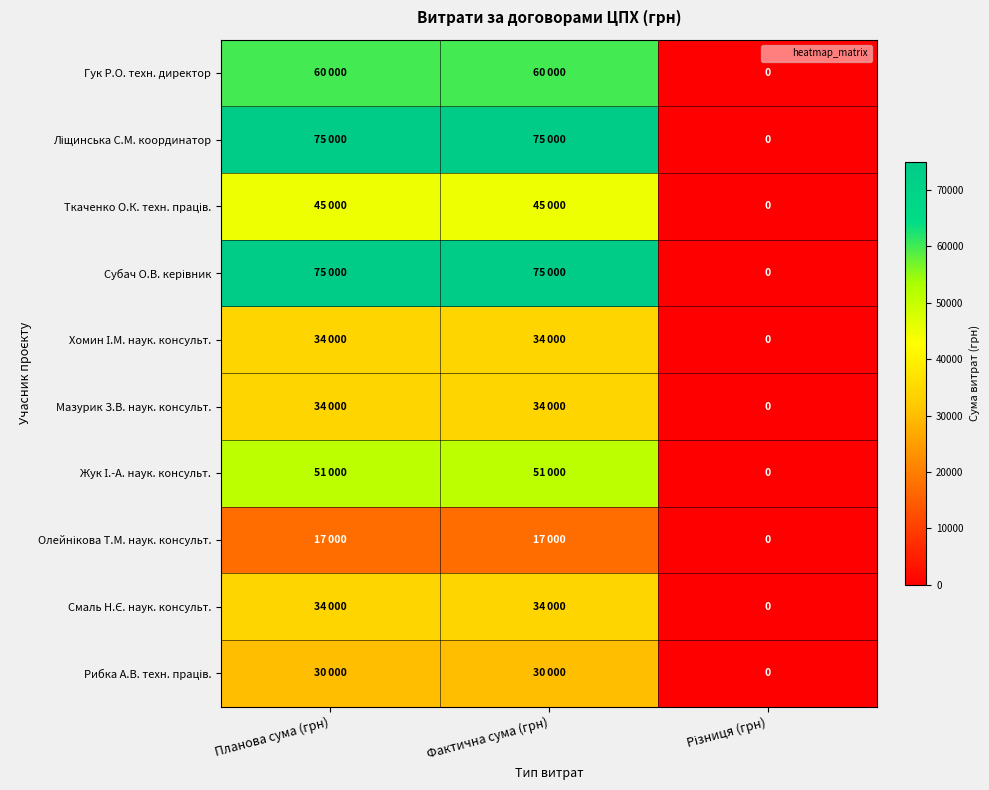

Is it true that Жук І.-А. наук. консульт. equals 51000 at Планова сума (грн)?

True